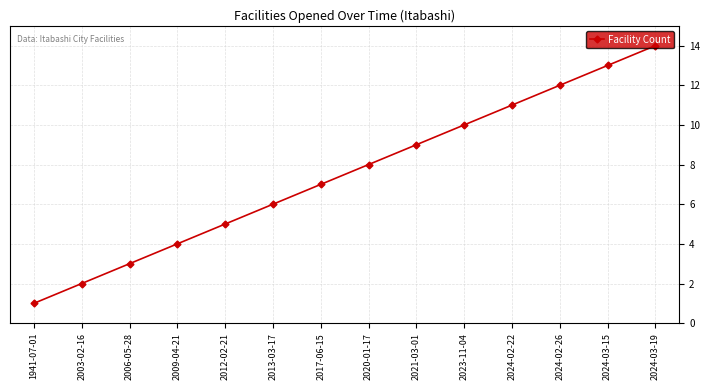

What is the smallest value displayed?

1